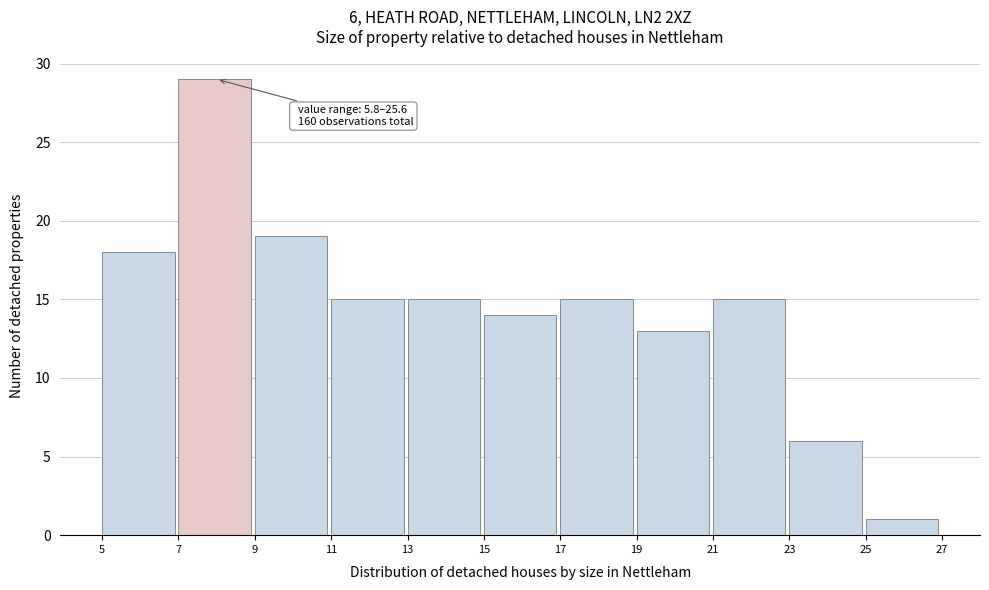

Over which range of the x-axis is the bar tallest?

7 to 9